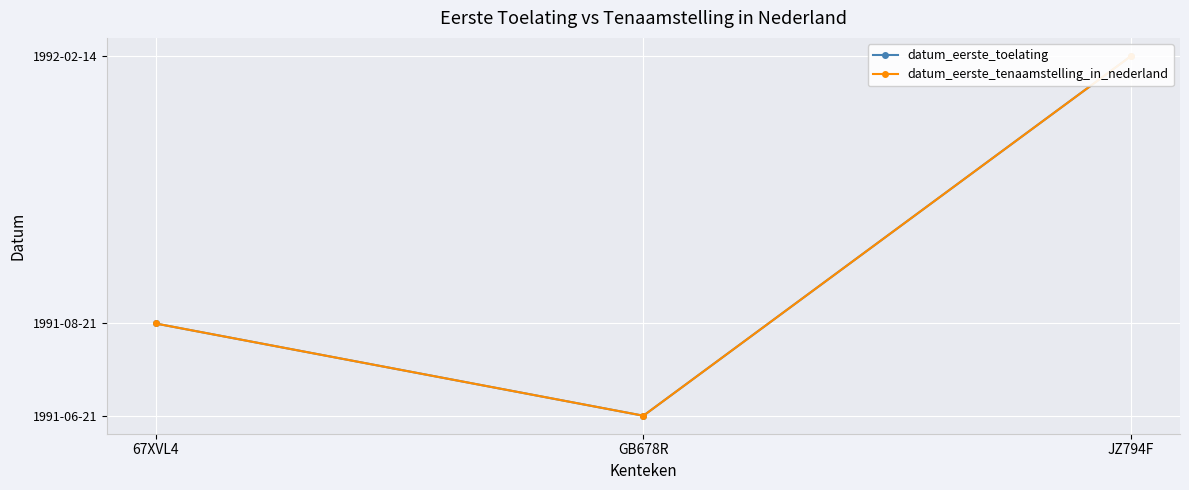

Rank the categories by datum_eerste_tenaamstelling_in_nederland value from highest to lowest.

JZ794F, 67XVL4, GB678R